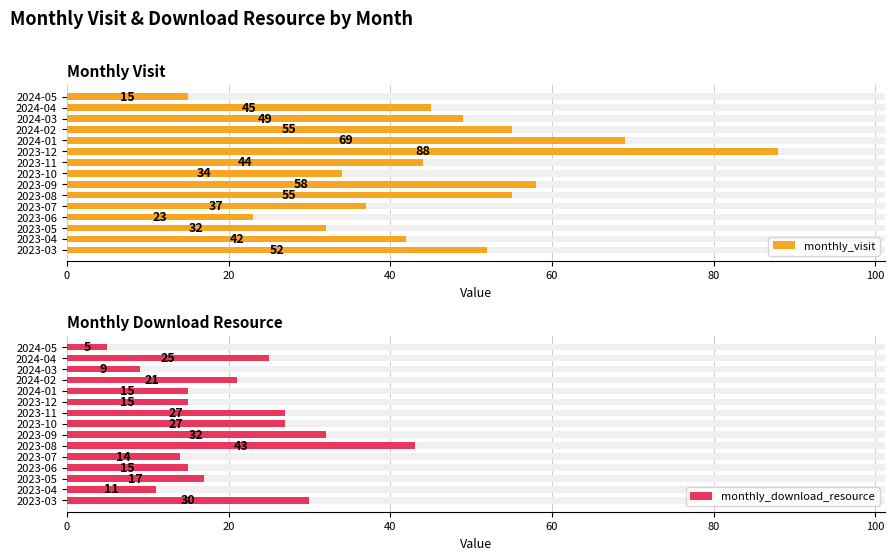

Is the value of monthly_download_resource at 2024-04 greater than the value of monthly_visit at 2023-08?

No